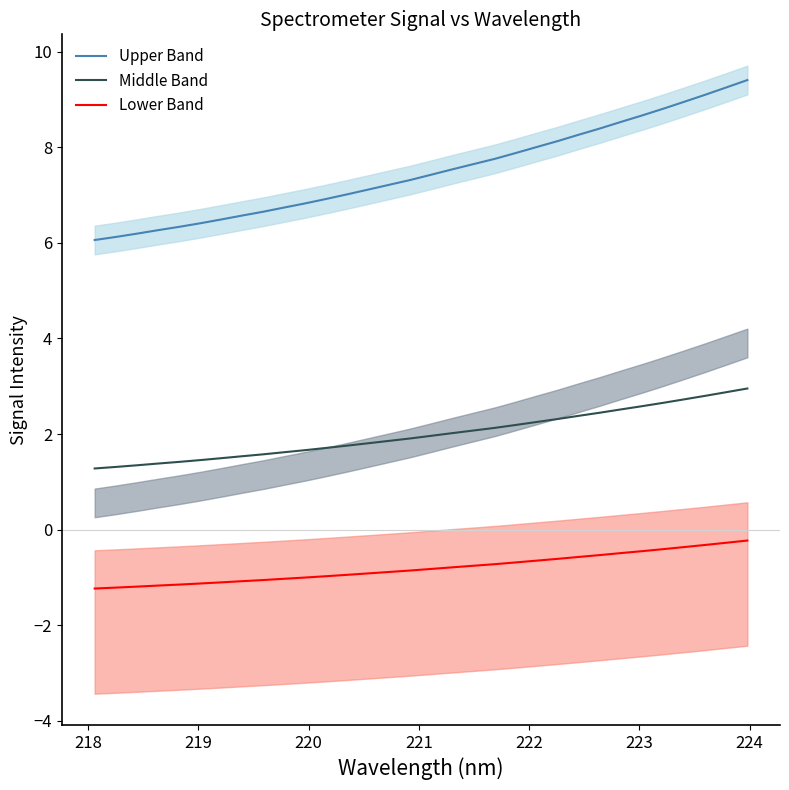

What is the minimum value shown in the chart?

-1.2